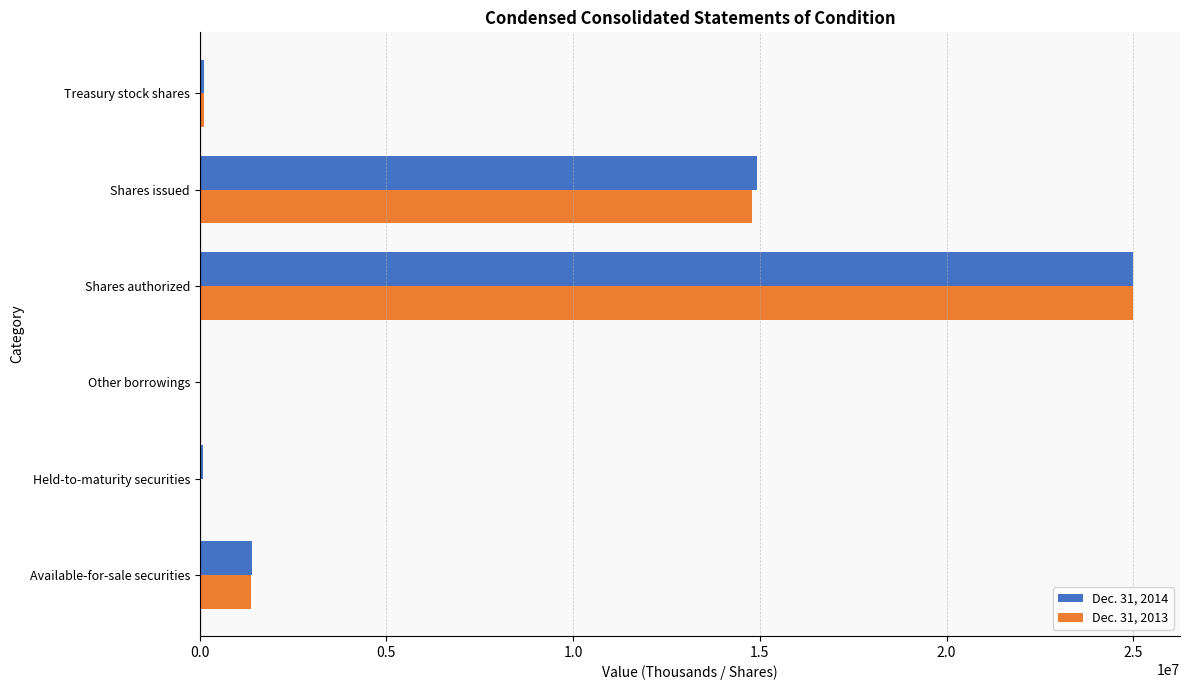

What are all the series names shown in the legend?

Dec. 31, 2014, Dec. 31, 2013